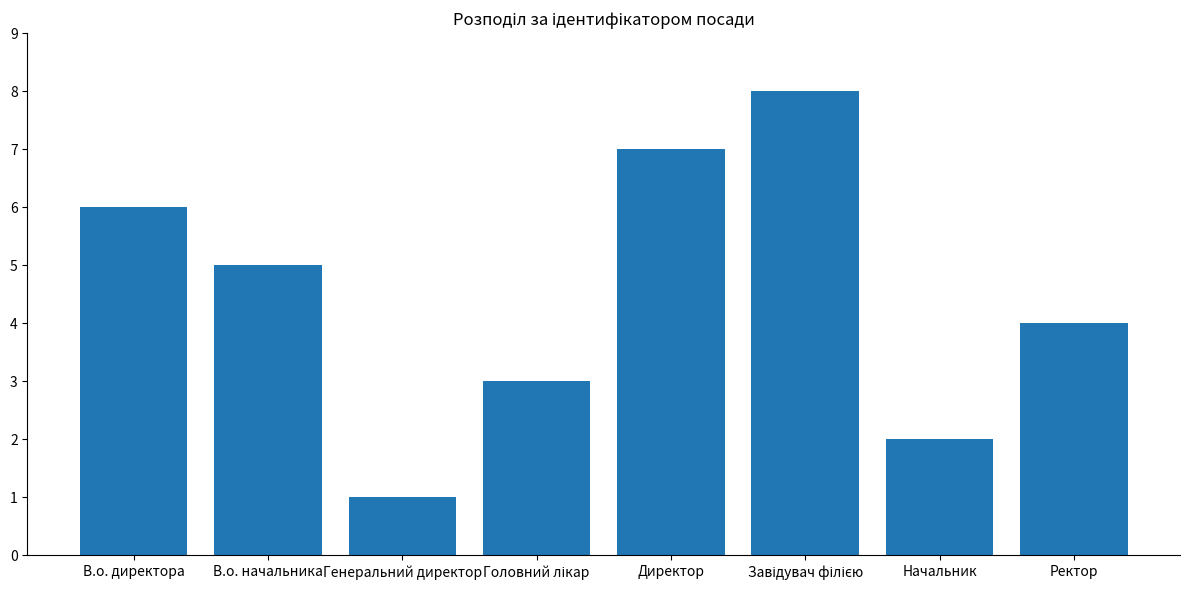

Reading right to left, list all the values displayed in this chart.

4	2	8	7	3	1	5	6